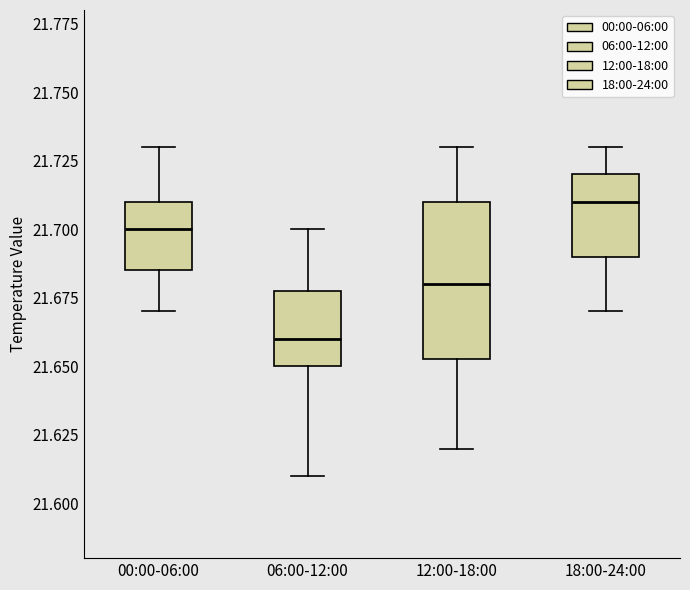

Reading left to right, read every box against the y-axis: the position of its median line, the range the box covers, and the ends of its whiskers. The values are not printed on the chart, so give them approximately, as read against the axis.

00:00-06:00: median 21.700, box 21.685 to 21.710, whiskers 21.670 to 21.730
06:00-12:00: median 21.660, box 21.650 to 21.680, whiskers 21.610 to 21.700
12:00-18:00: median 21.680, box 21.655 to 21.710, whiskers 21.620 to 21.730
18:00-24:00: median 21.710, box 21.690 to 21.720, whiskers 21.670 to 21.730